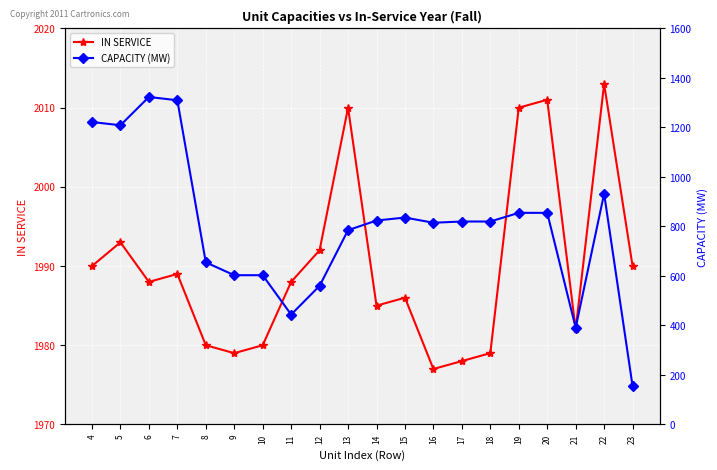

Where is the first local maximum for CAPACITY (MW)?

6